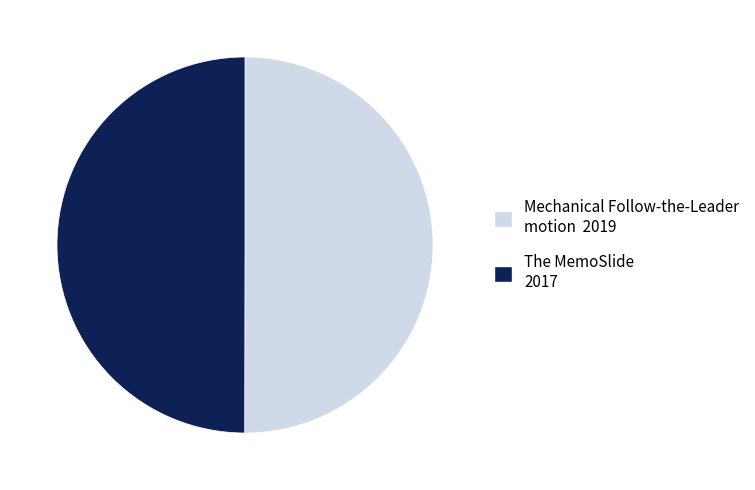

Approximately how many times larger is the value at The MemoSlide 2017 compared to Mechanical Follow-the-Leader motion 2019?

1.0